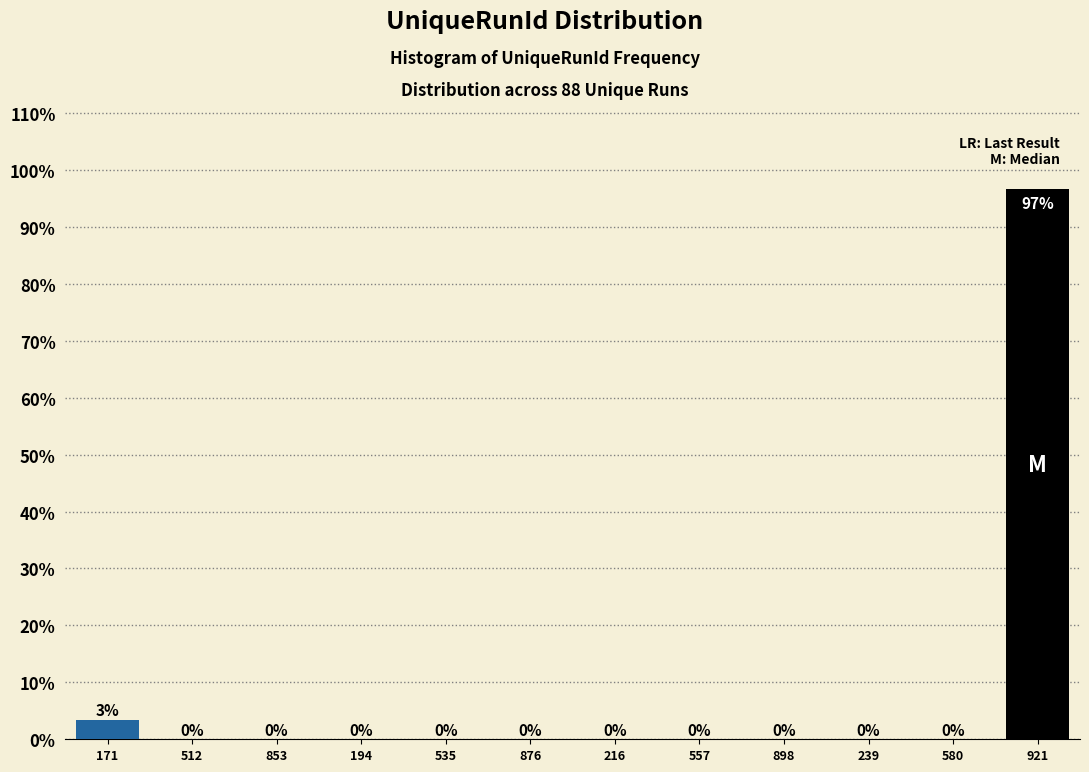

Is it true that the value at 535 is 0.0?

True